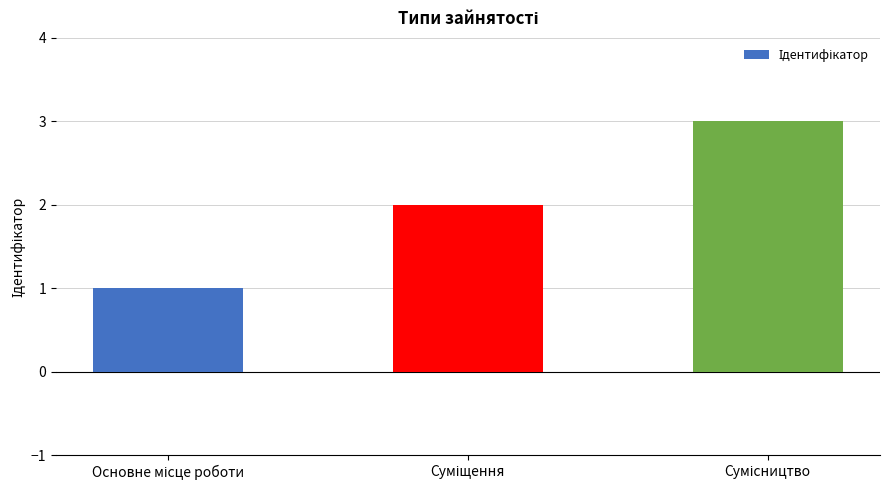

How many categories are shown in the chart?

3